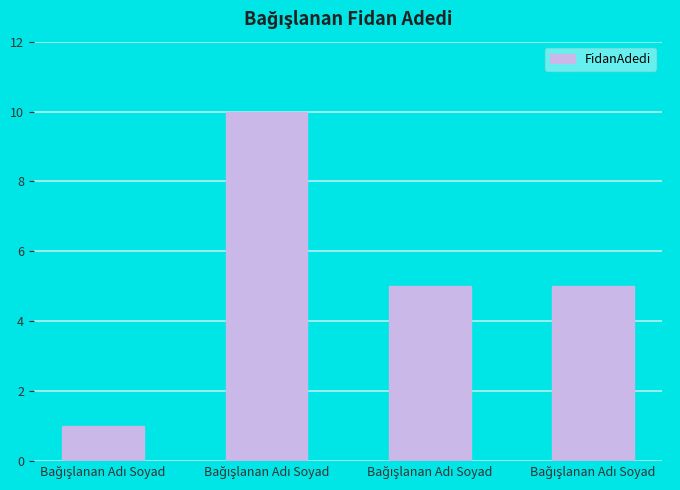

At which label does the data first exceed 5?

Bağışlanan Adı Soyad